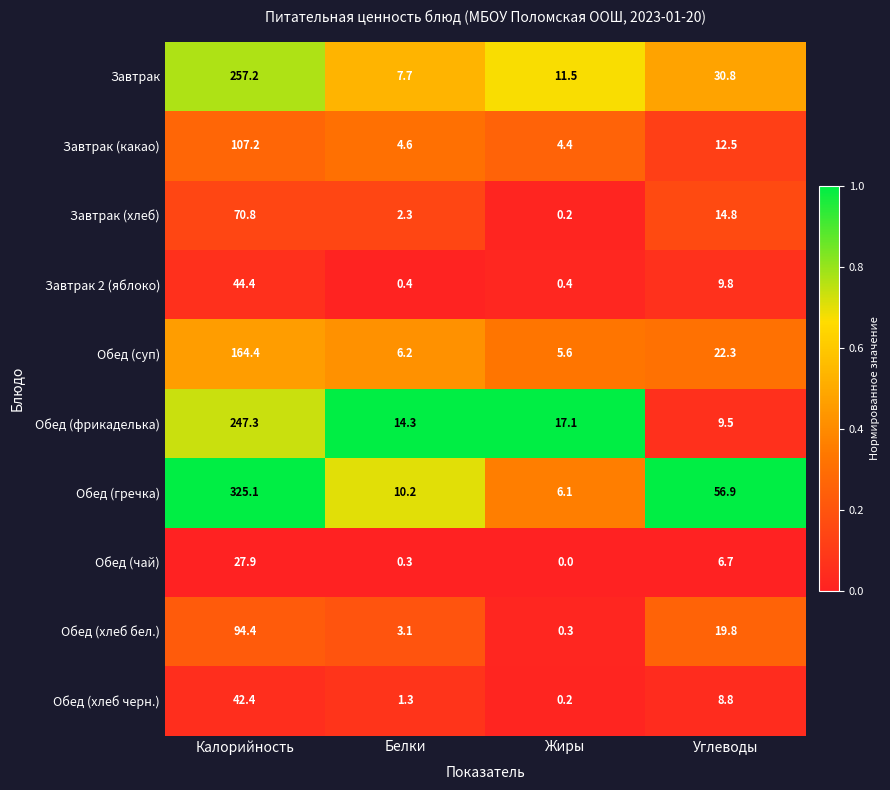

What is the total value across all series at Калорийность?

1381.1